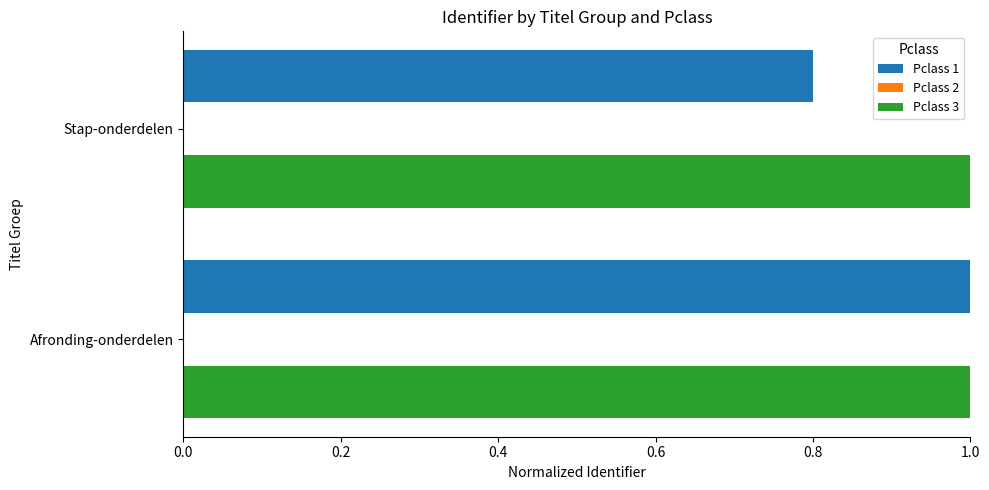

What is the maximum value shown in the chart?

1.0